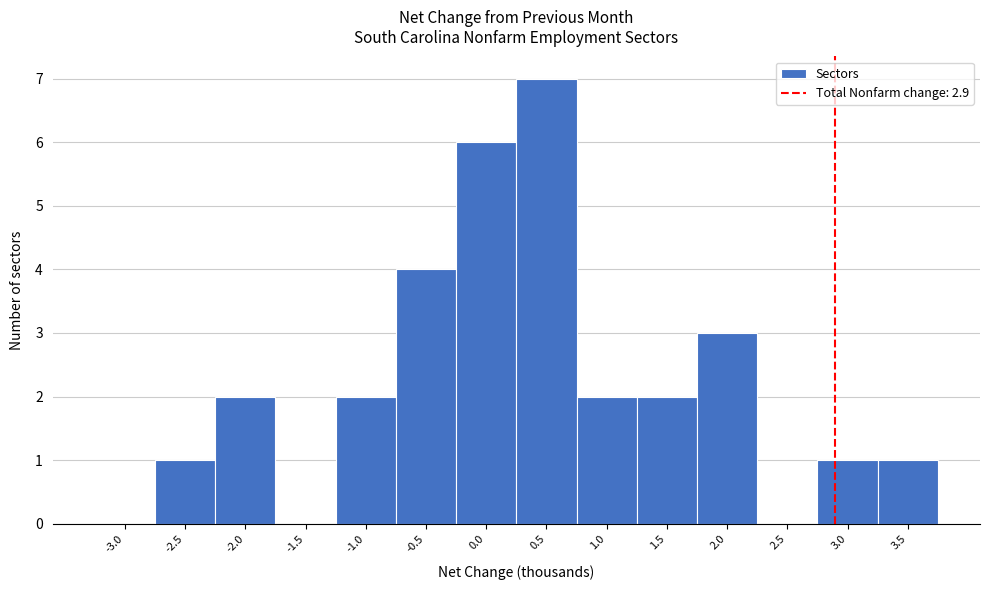

How tall is the bar that spans -0.75 to -0.25 on the x-axis? The values are not printed on the chart, so give them approximately, as read against the axis.

4